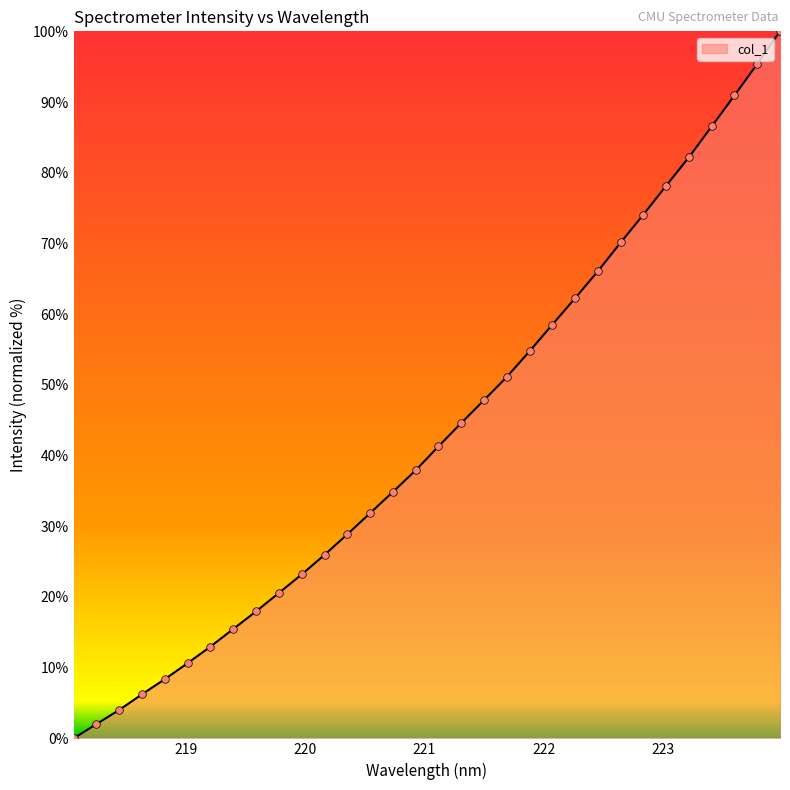

What is the difference between the maximum and minimum values?

100.0